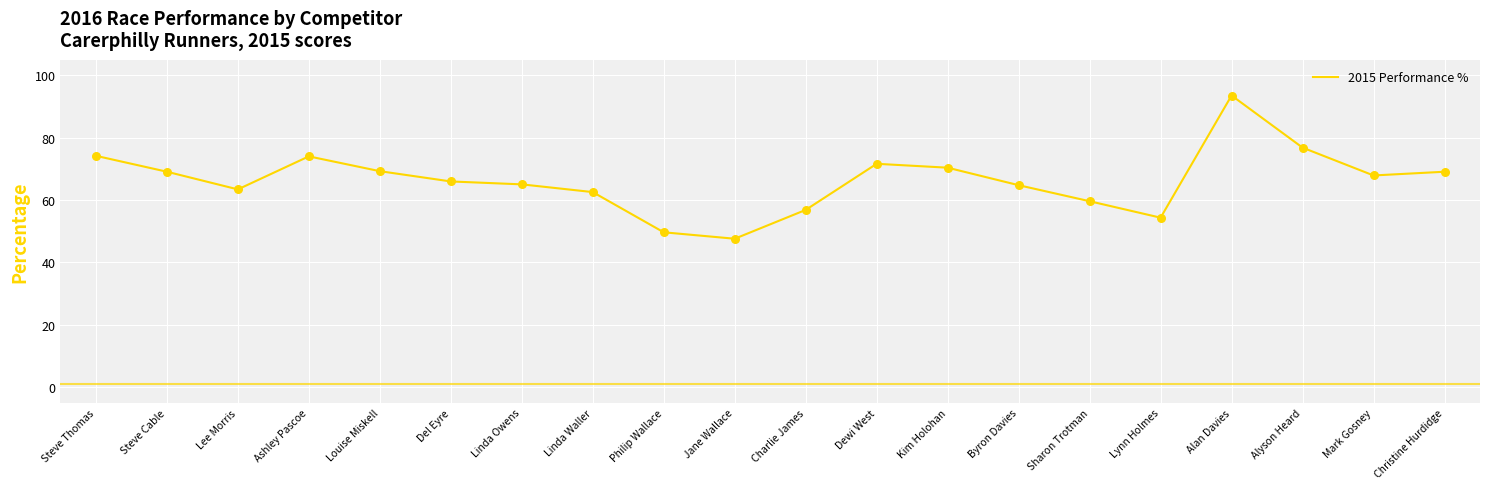

What is the change in value from Del Eyre to Alyson Heard?

+10.9